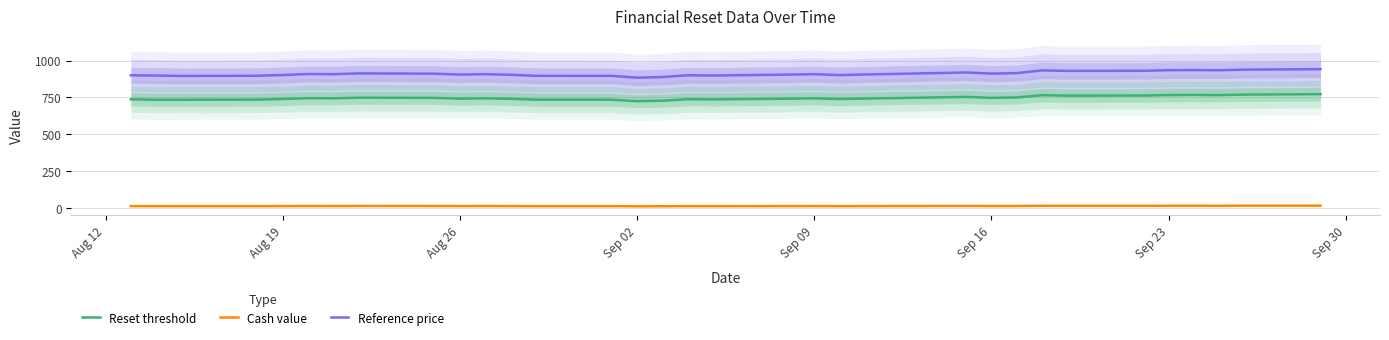

True or false: Cash value and Reset threshold intersect in this chart.

False